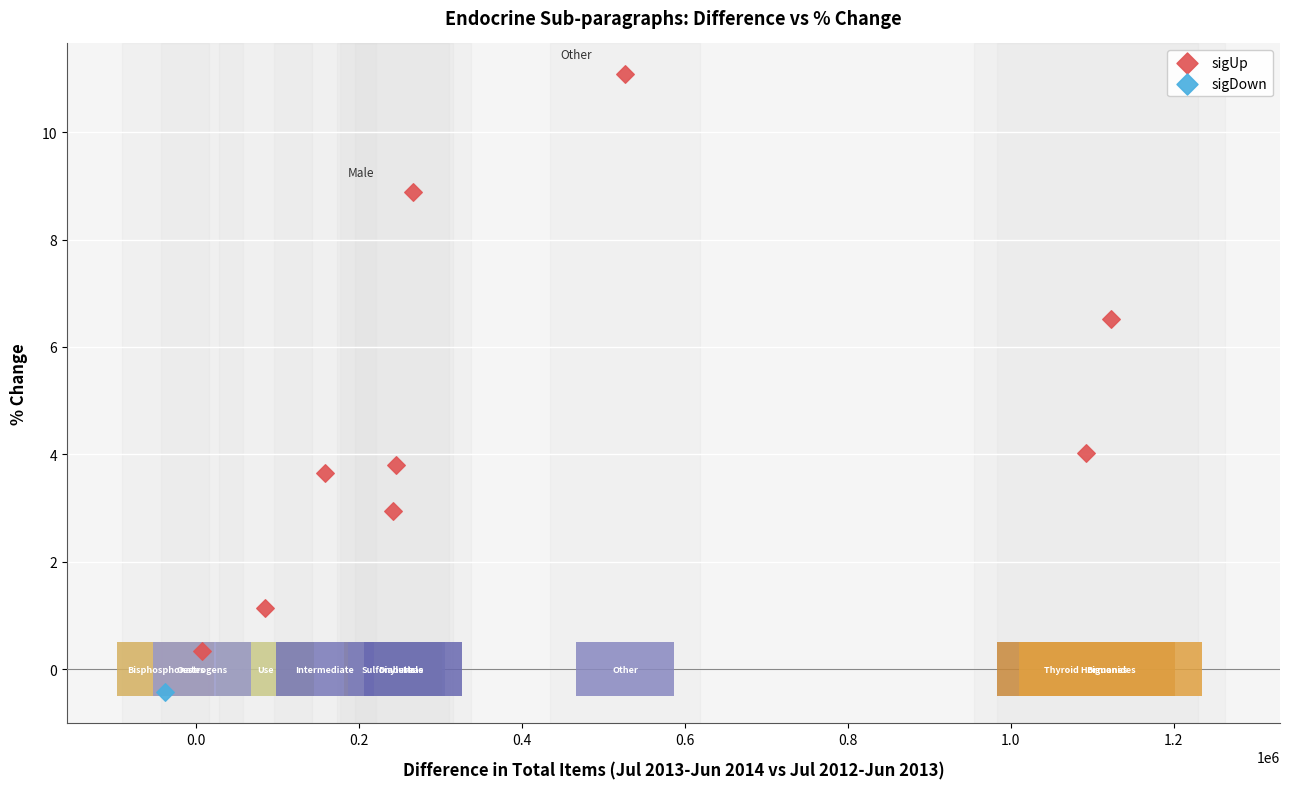

What are all the series names shown in the legend?

sigUp, sigDown